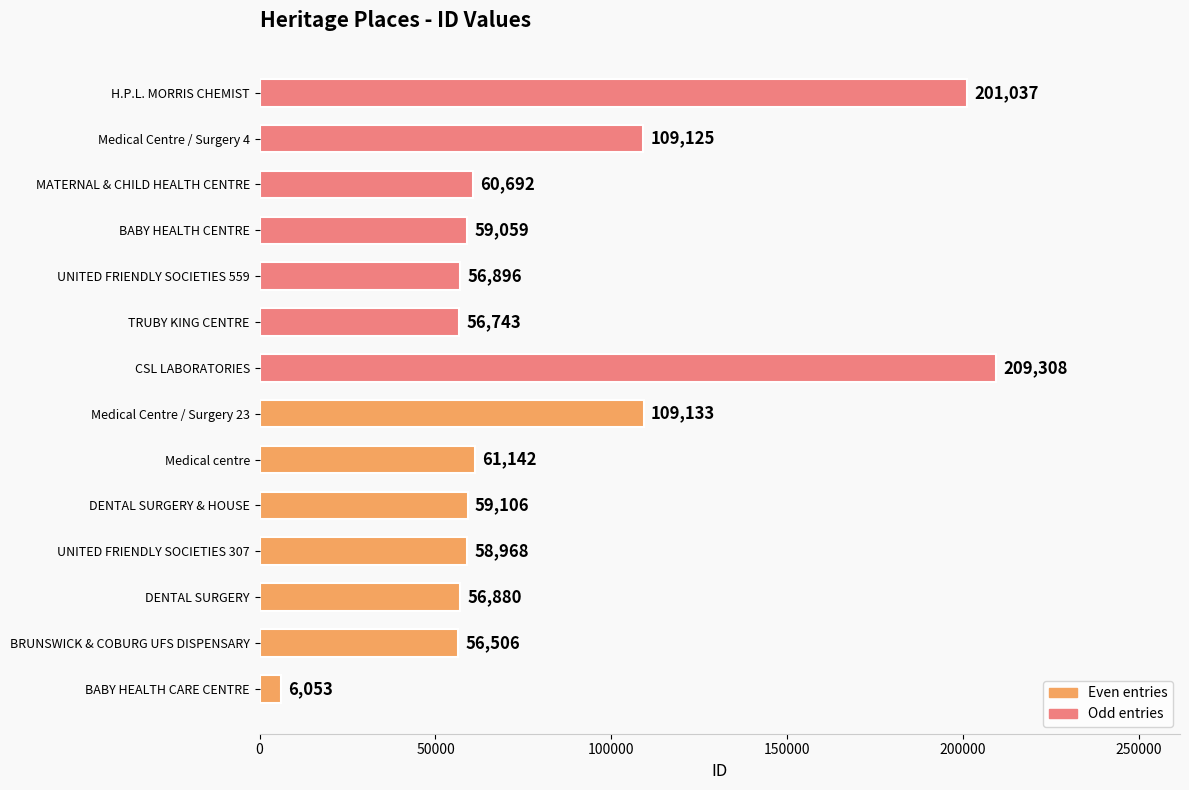

Which series changed the most between 100000 and 300000?

Odd entries